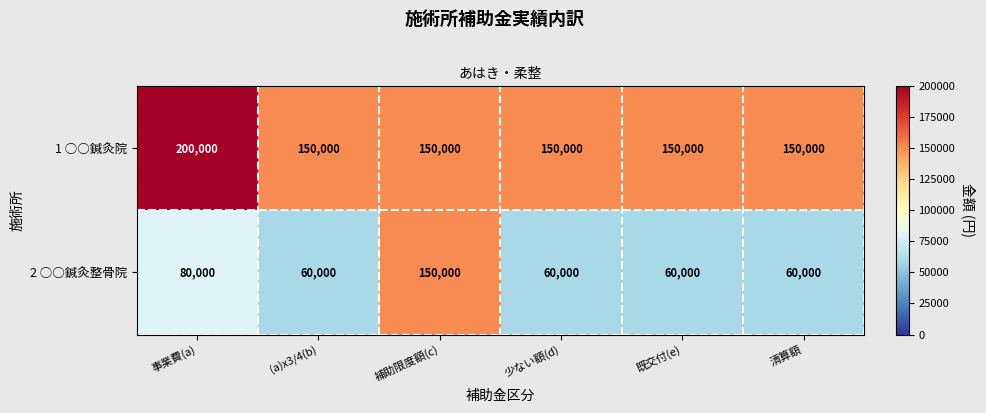

Is it true that 2 ○○鍼灸整骨院 equals 14884 at (a)x3/4(b)?

False